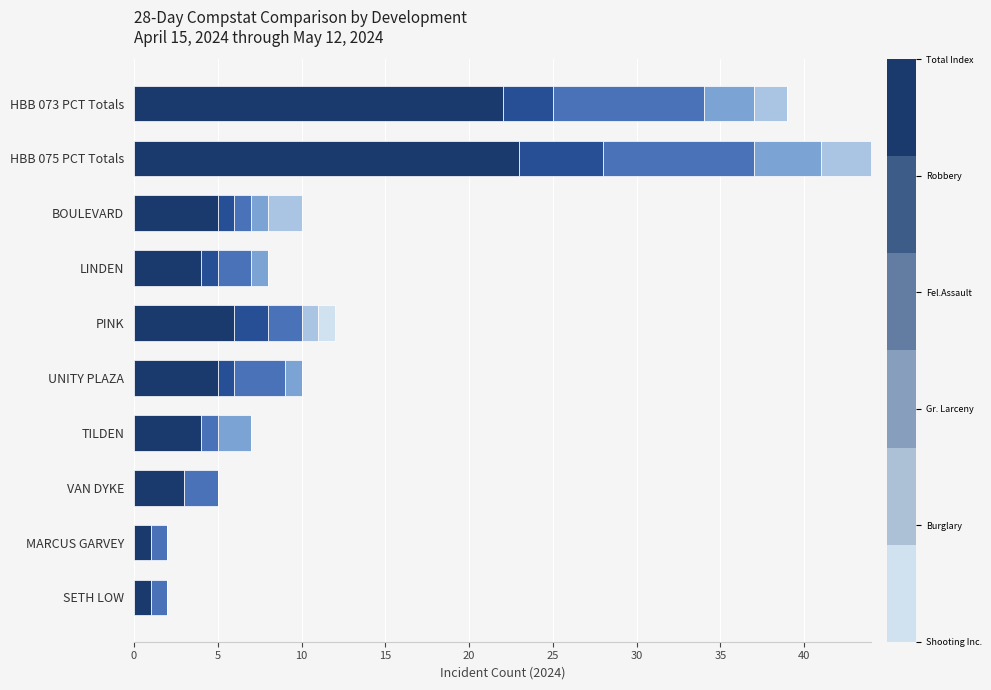

What is the total value across all series at PINK?

12